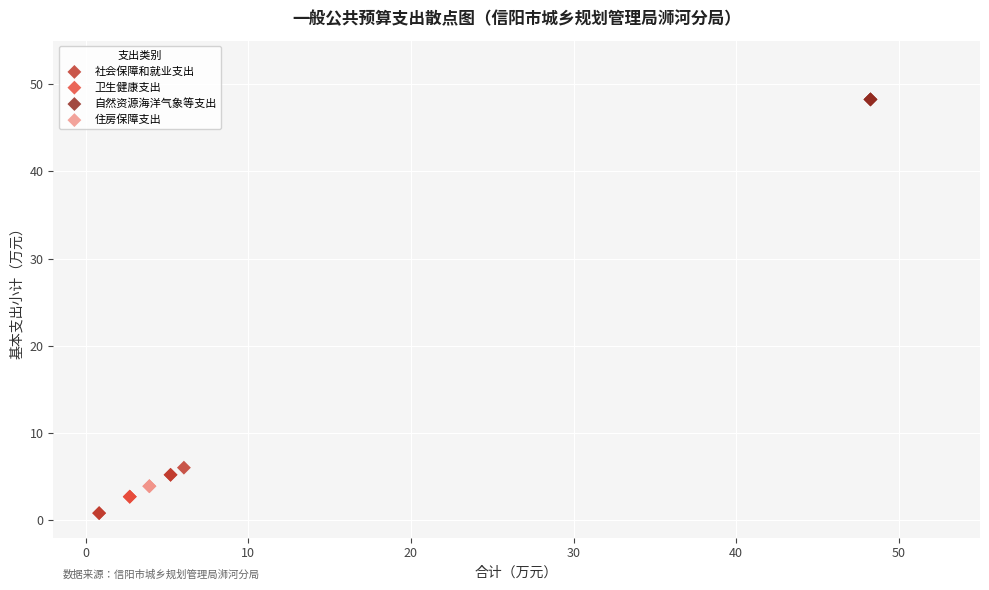

Which series reaches the maximum Y coordinate?

自然资源海洋气象等支出